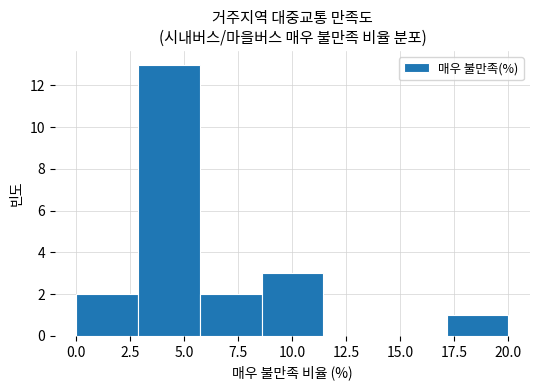

Reading left to right, list every bar in this chart as the range it spans on the x-axis followed by its height. Neither the bar edges nor the heights are printed on the chart, so give them approximately, as read against the axes.

0.0 to 3.0: 2
3.0 to 5.5: 13
5.5 to 8.5: 2
8.5 to 11.5: 3
11.5 to 14.5: 0
14.5 to 17.0: 0
17.0 to 20.0: 1